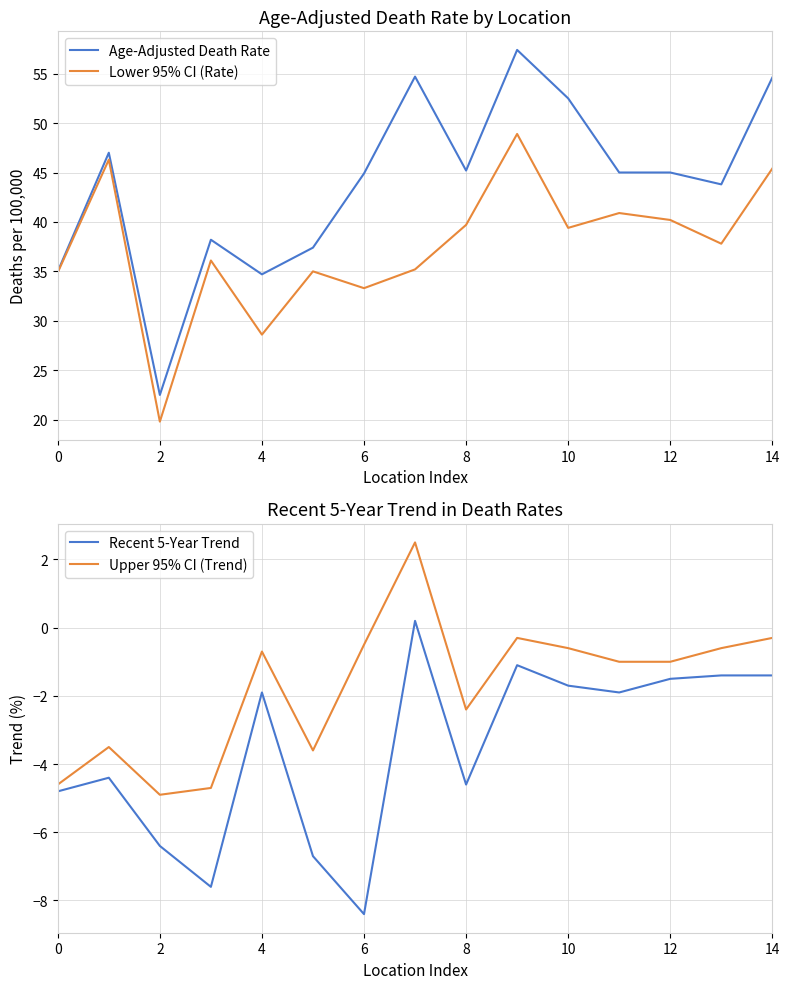

Read the Upper 95% CI (Trend) value at 12.

-1.0